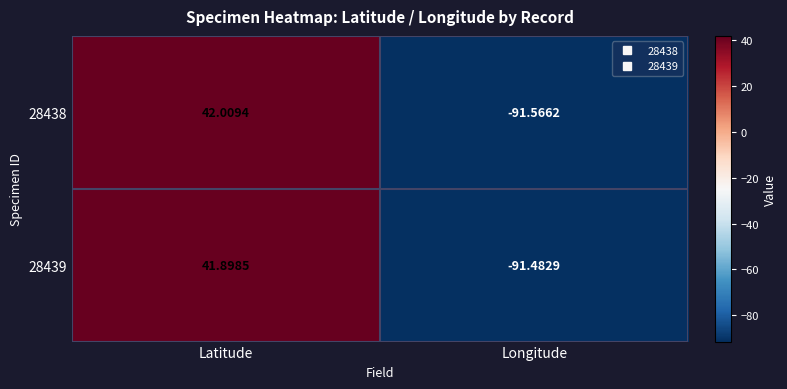

At which label does 28438 first exceed 42?

Latitude